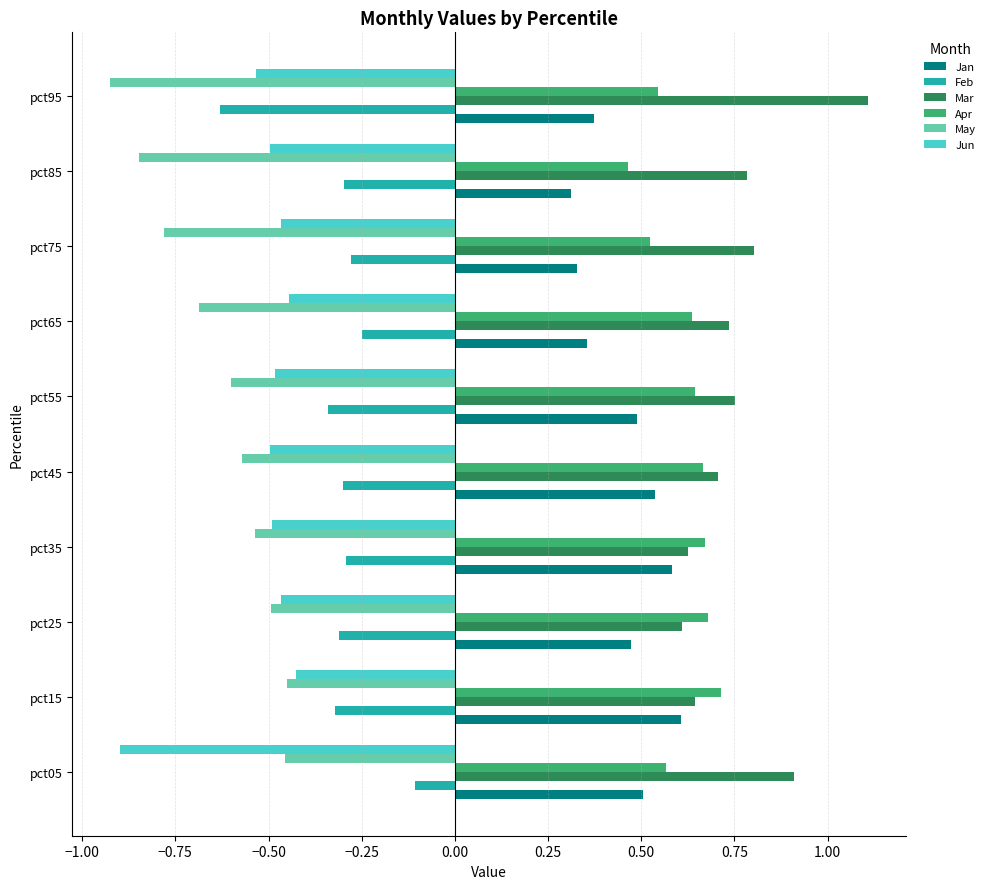

The value of Mar at pct75 is 0.4. True or false?

False